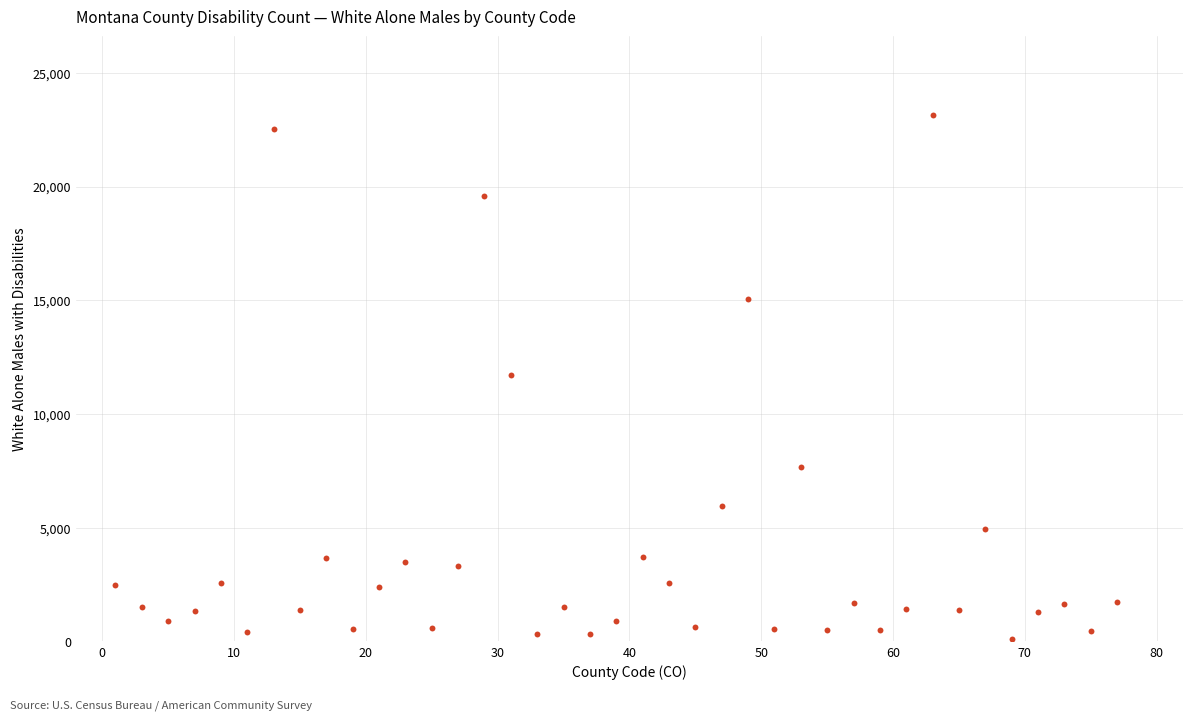

What is the range of Y values (max minus min)?

23020